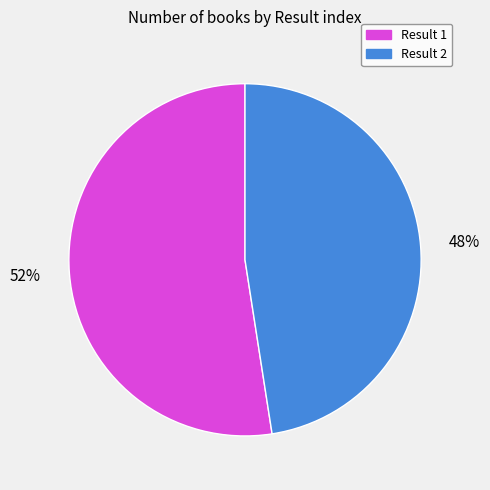

Do Result 1 and Result 2 together represent more than half of the pie?

Yes